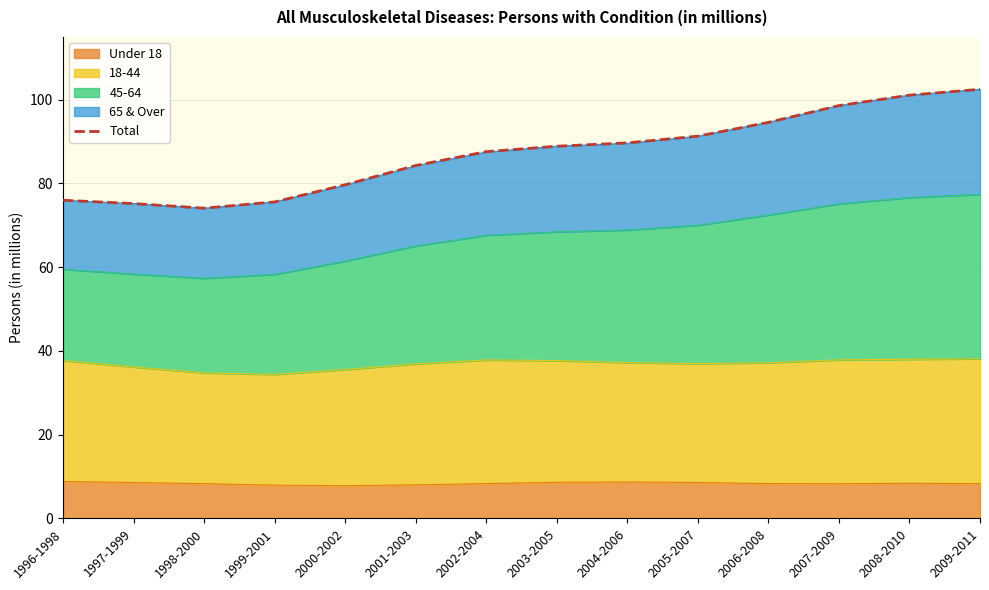

Where is the data nearest to the value 88?

2002-2004